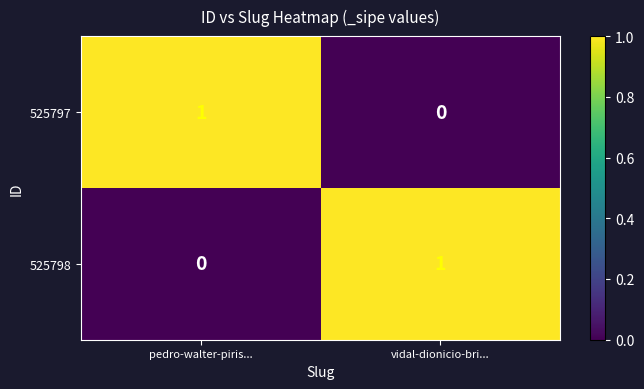

At vidal-dionicio-bri..., list the series in order from largest to smallest.

525798, 525797